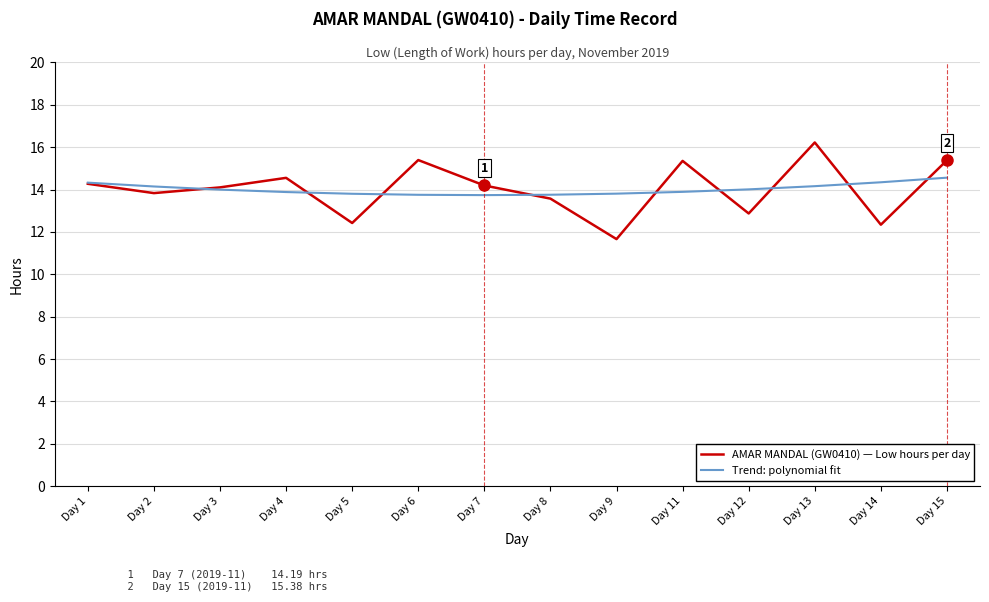

How many series are shown in this chart?

2